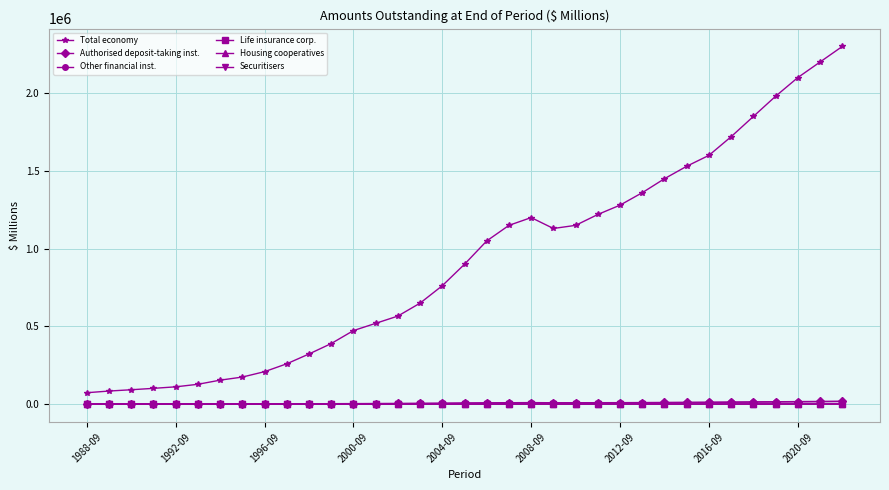

What are all the series names shown in the legend?

Total economy, Authorised deposit-taking inst., Other financial inst., Life insurance corp., Housing cooperatives, Securitisers